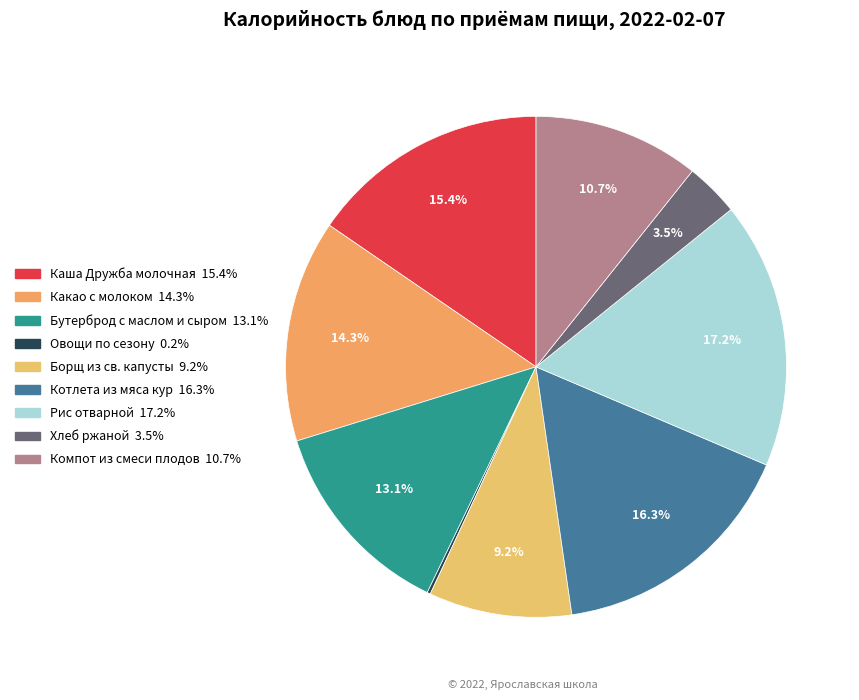

Which slice is the smallest?

Овощи по сезону